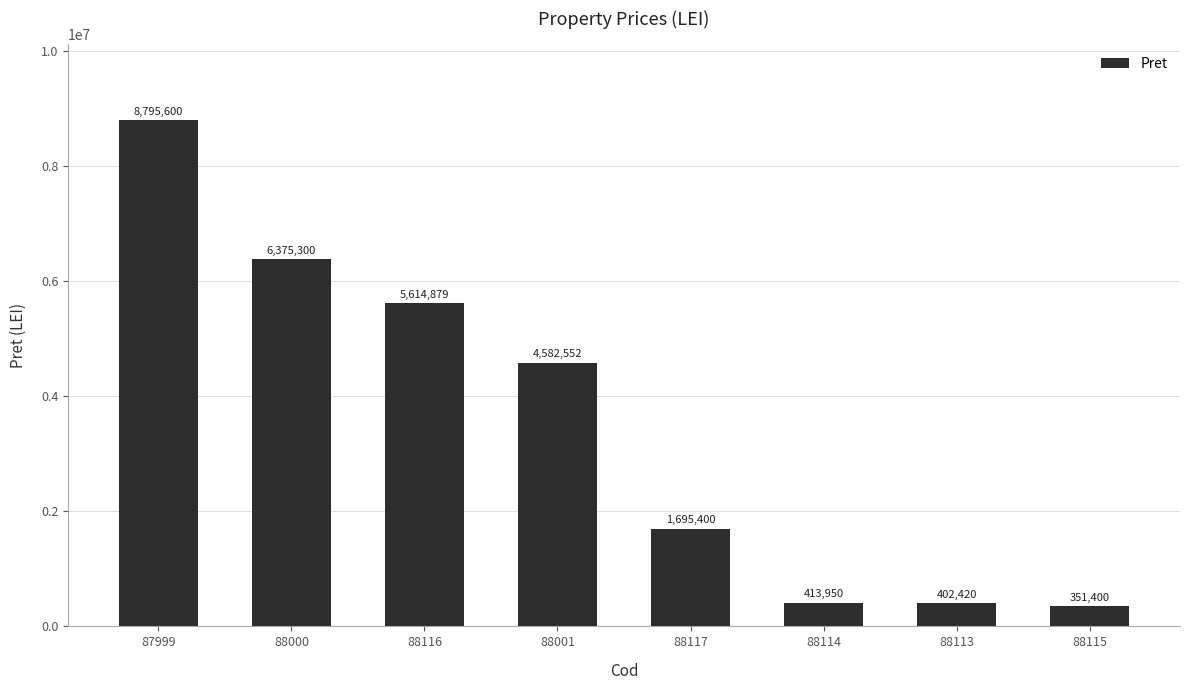

What is the label of the 1st bar from the right?

88115